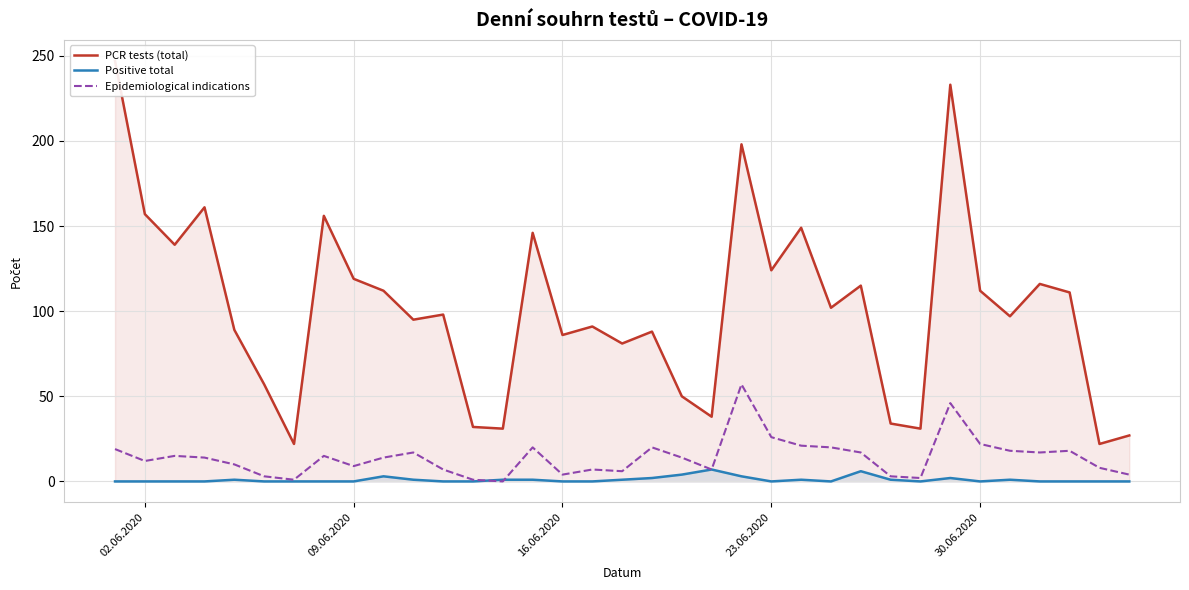

The value of Positive total at 09.06.2020 is 0. True or false?

True